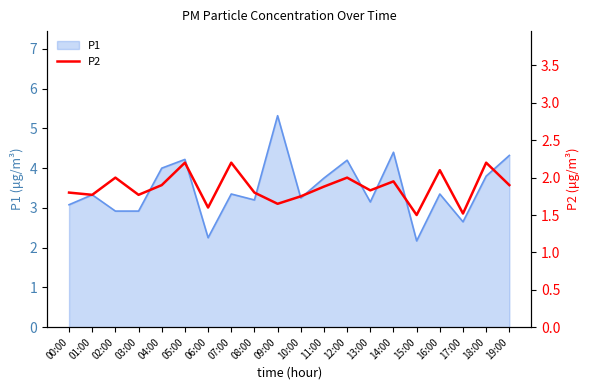

Is it true that the value at 03:00 is 1.8?

True